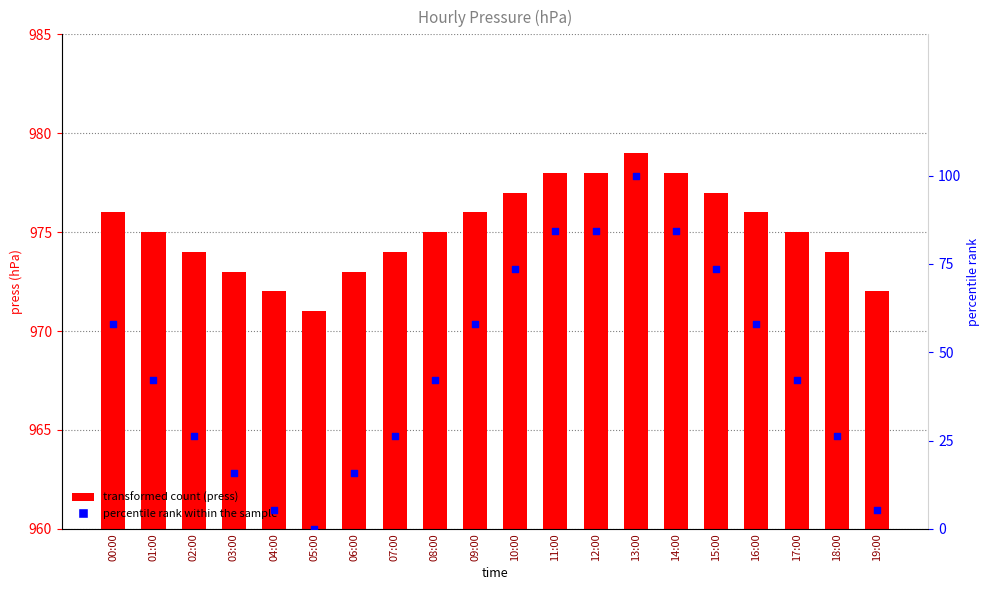

Which series contains the highest Y value?

press